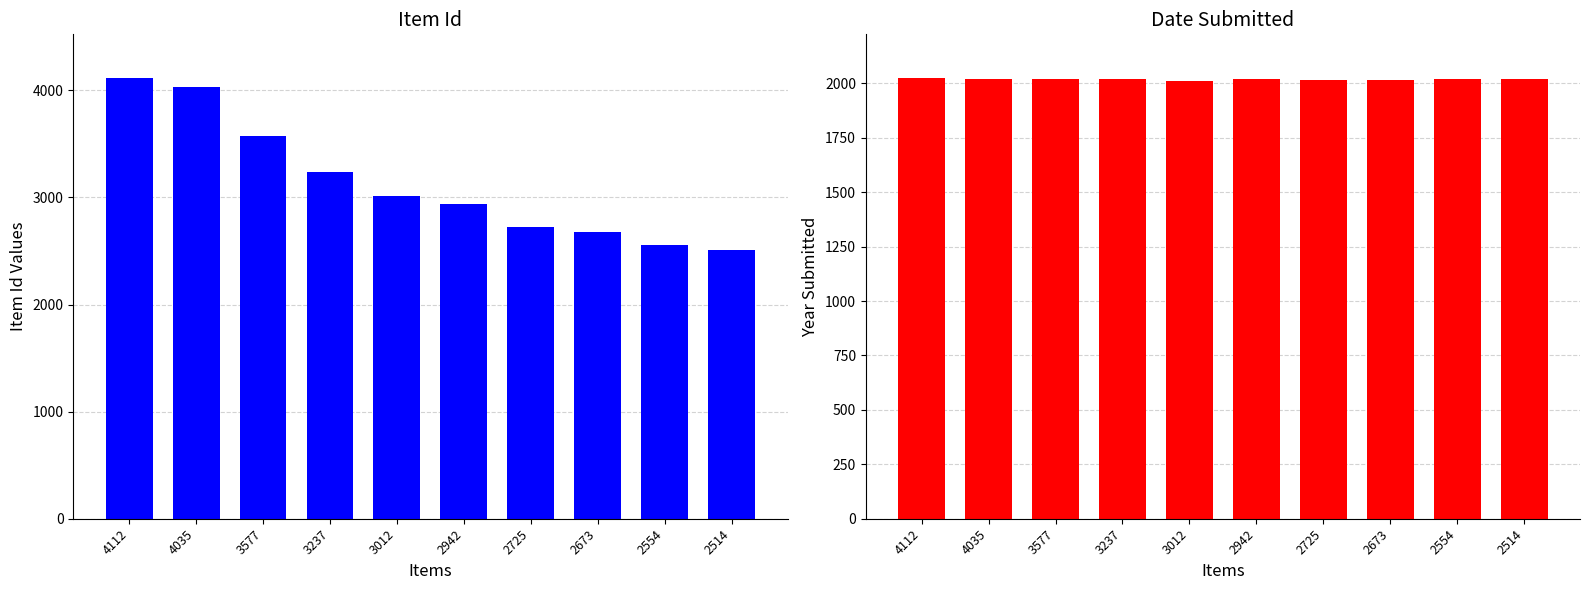

Count the Date Submitted values in the range 2014 to 2022.

8